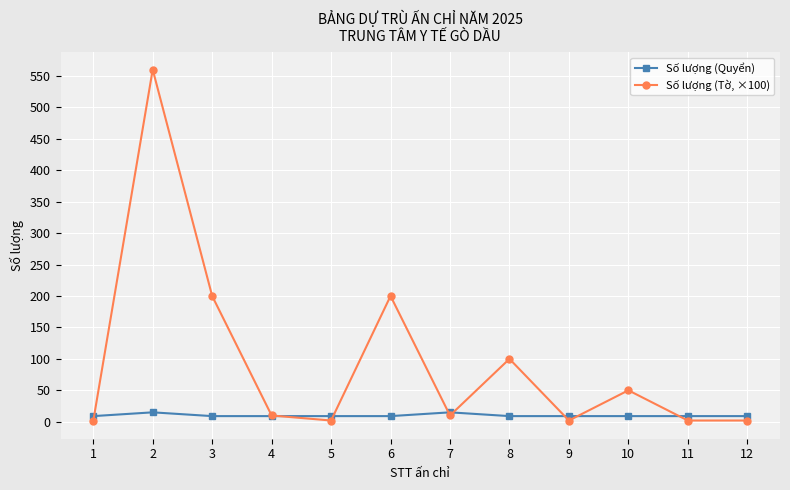

Where do Số lượng (Quyển) and Số lượng (Tờ, ×100) first cross each other?

1 and 2